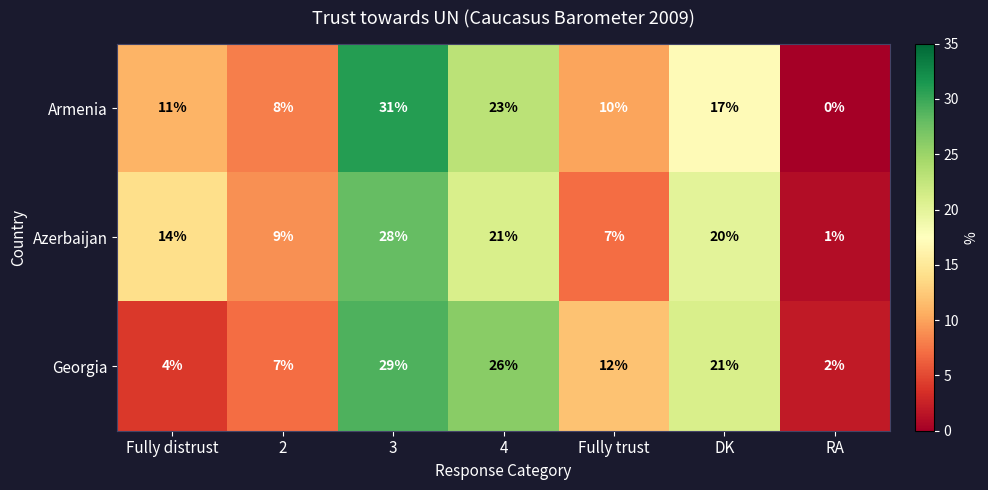

Where does the Georgia series first go above 12?

3